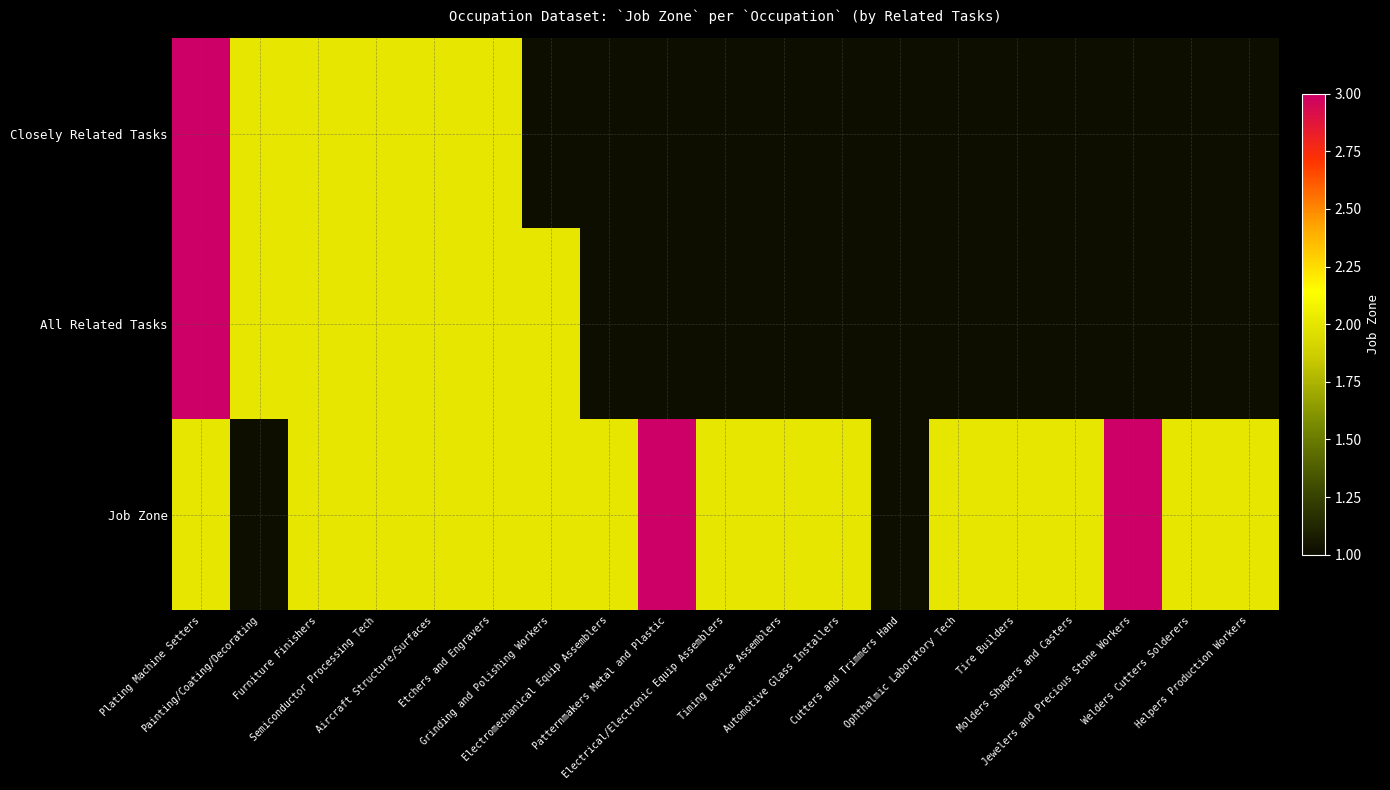

Between Helpers Production Workers and Cutters and Trimmers Hand, which is larger?

Helpers Production Workers